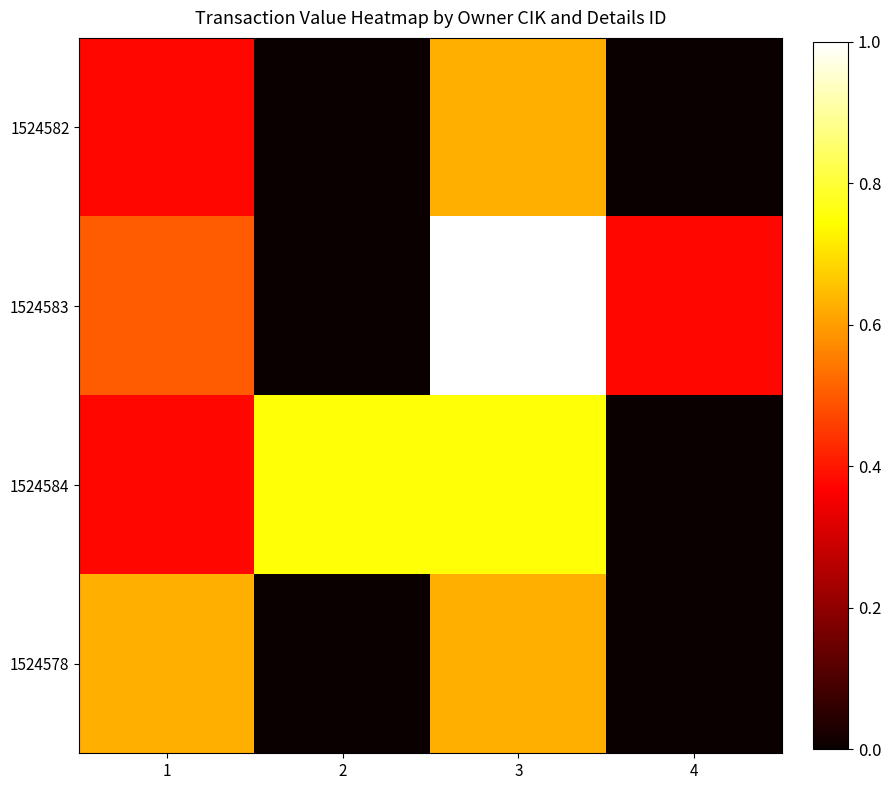

At which category is the sum across all series the highest?

3